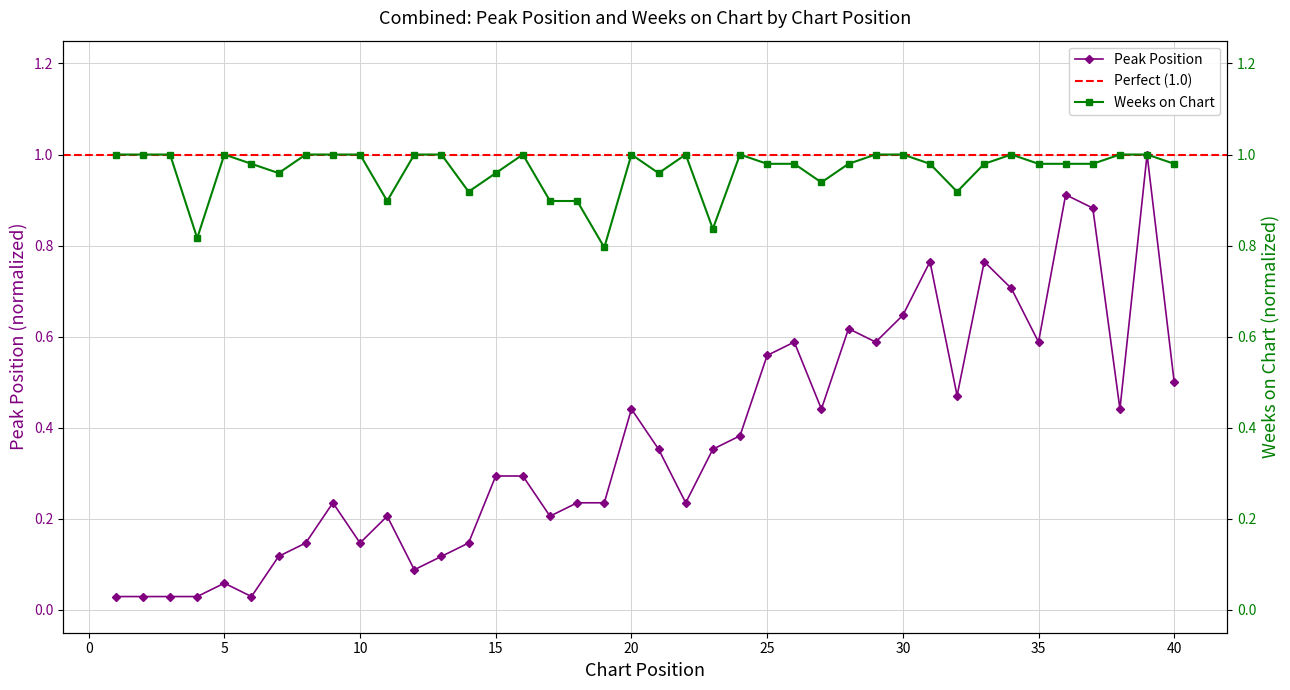

Rank the series at 31 from highest to lowest value.

Weeks on Chart, Peak Position